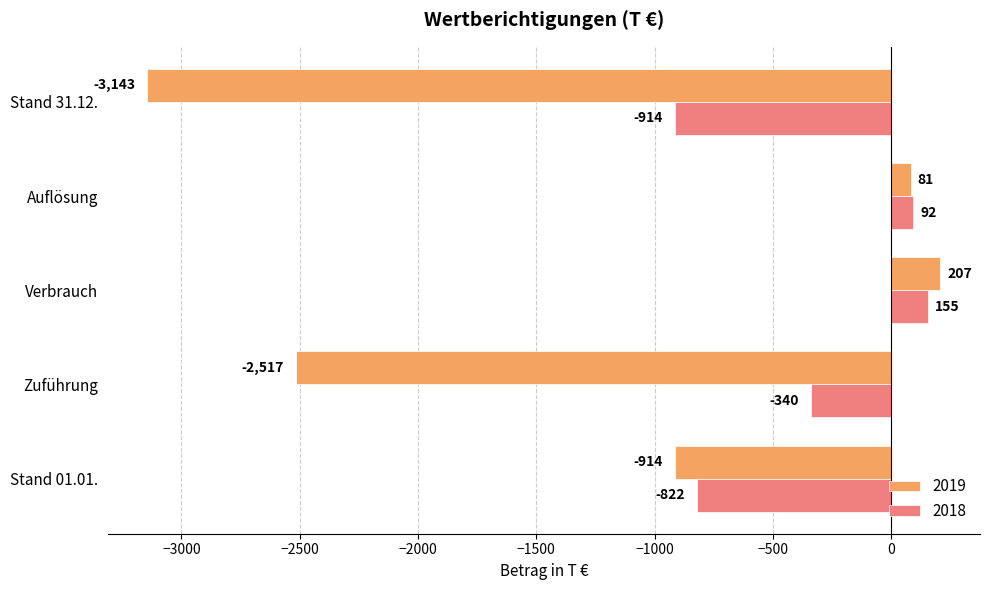

Is the value of 2018 at Stand 01.01. greater than the value of 2019 at Verbrauch?

No